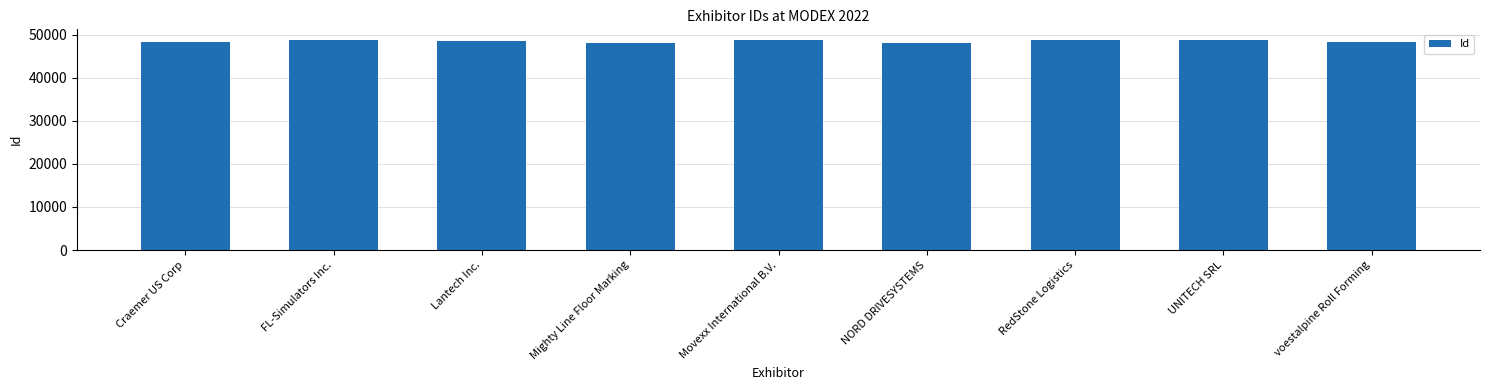

Are the bars horizontal?

No